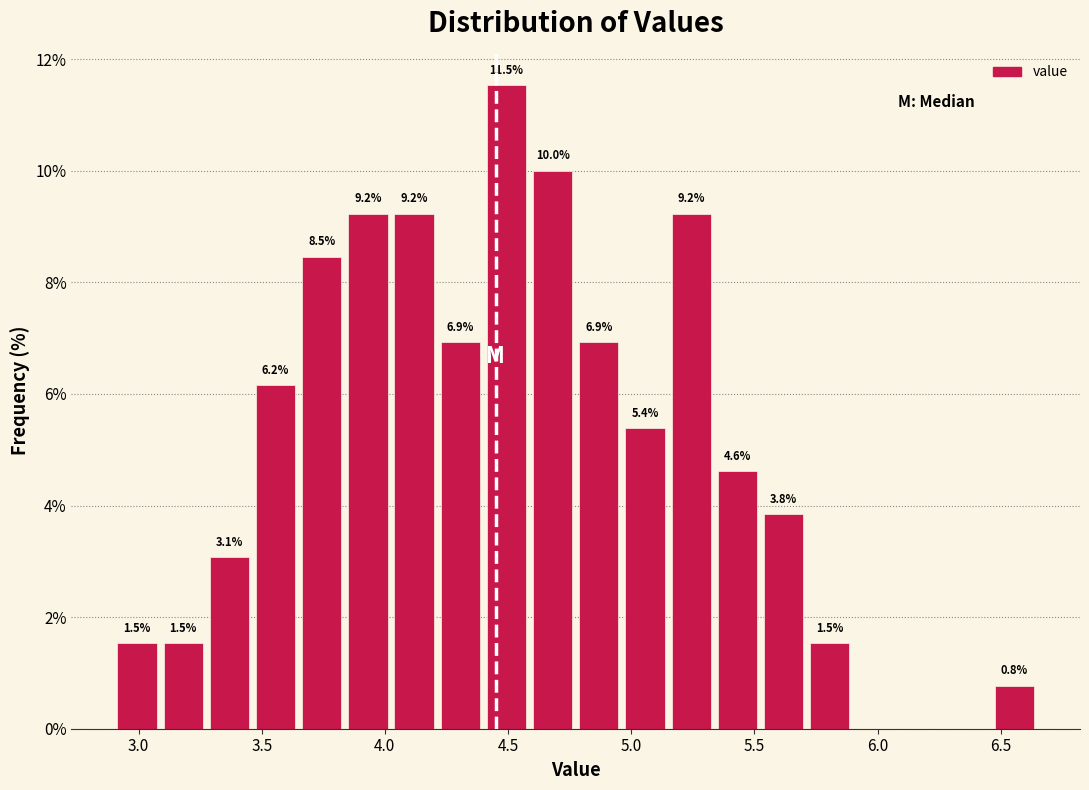

Around what value on the x-axis is the tallest bar? Give the approximate position of its centre, as read against the axis.

4.50